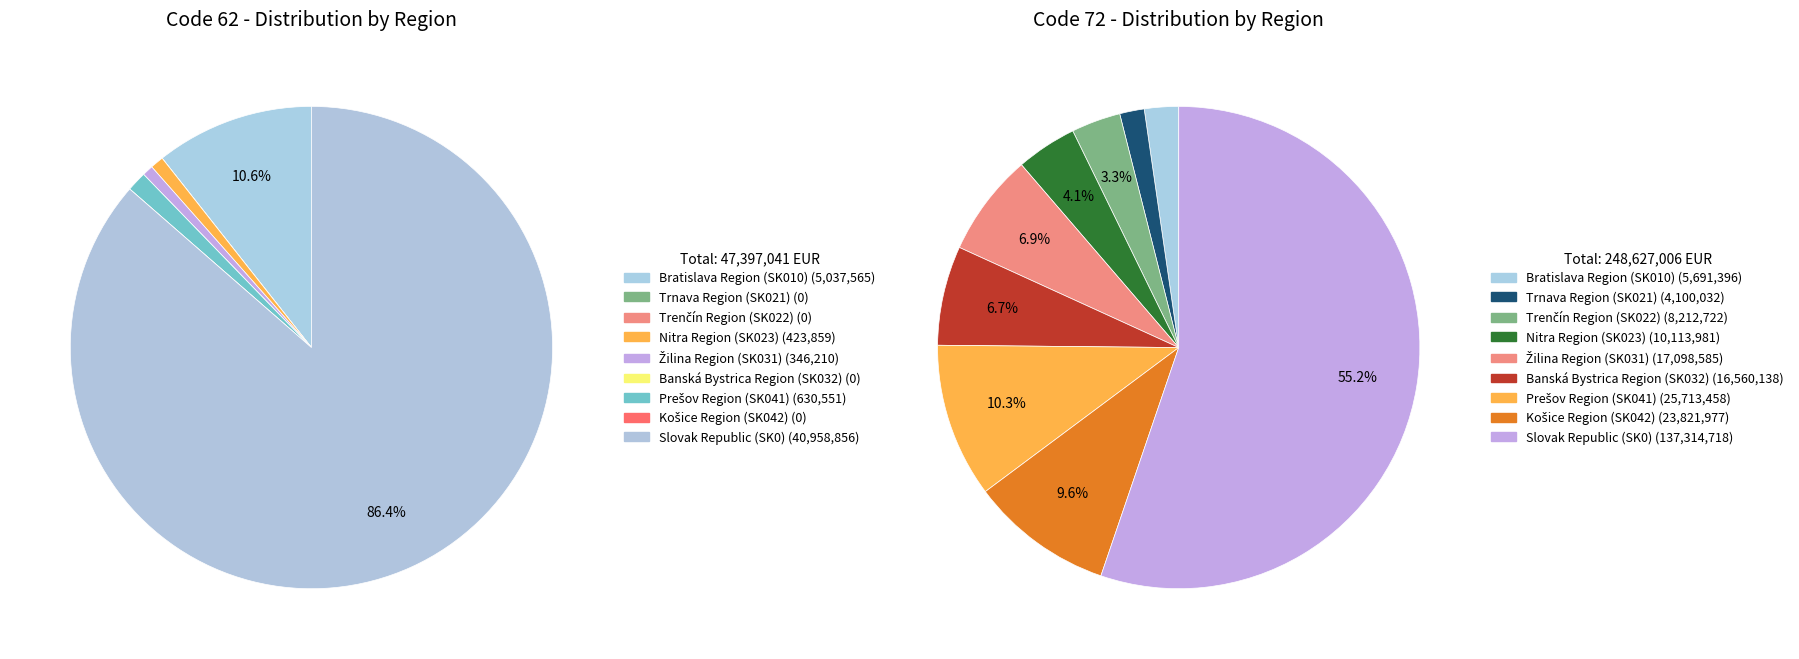

Which has a higher value, Prešov Region (SK041) or Nitra Region (SK023)?

Prešov Region (SK041)